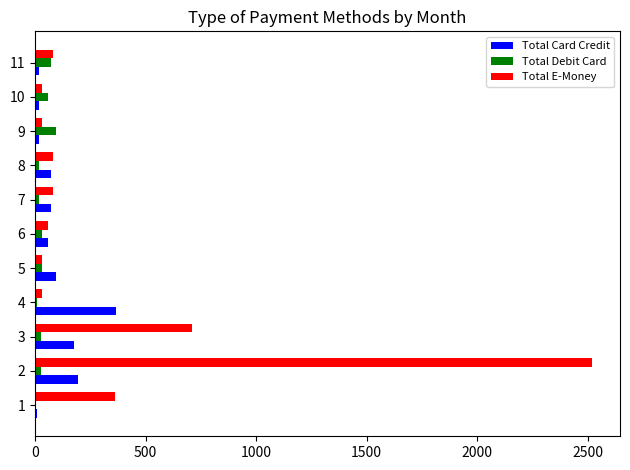

What are all the series names shown in the legend?

Total Card Credit, Total Debit Card, Total E-Money